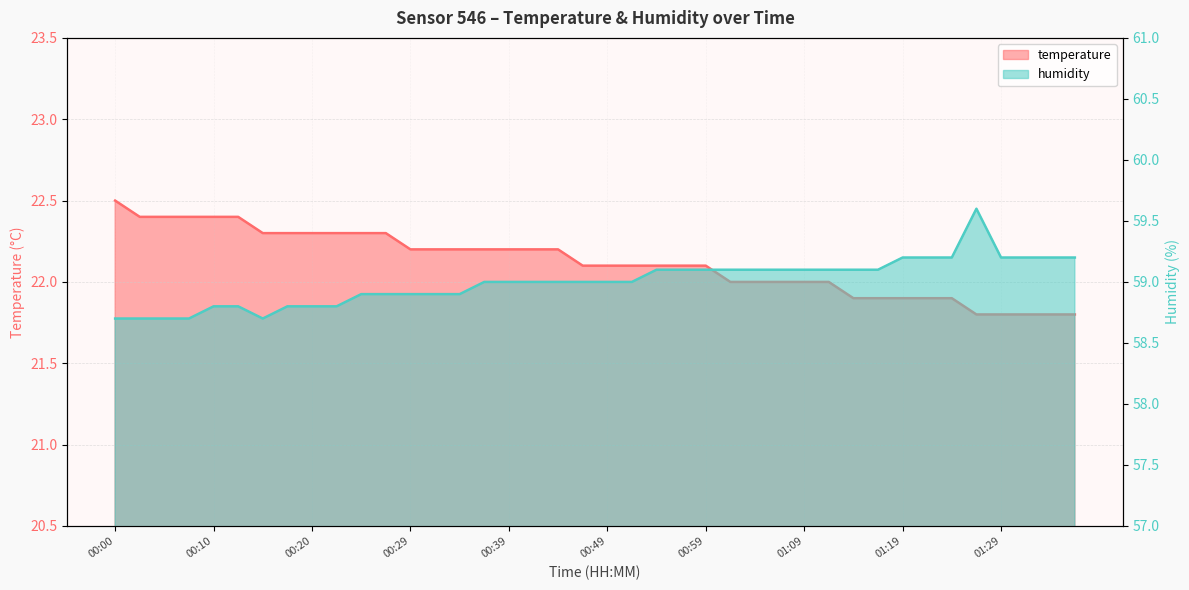

What is the total value across all series at 00:05?

81.1